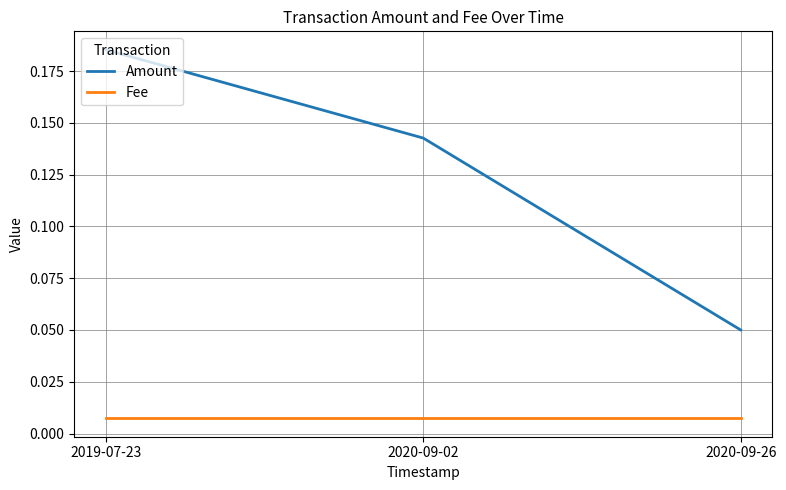

The value of Amount at 2020-09-02 is 0.2. True or false?

False